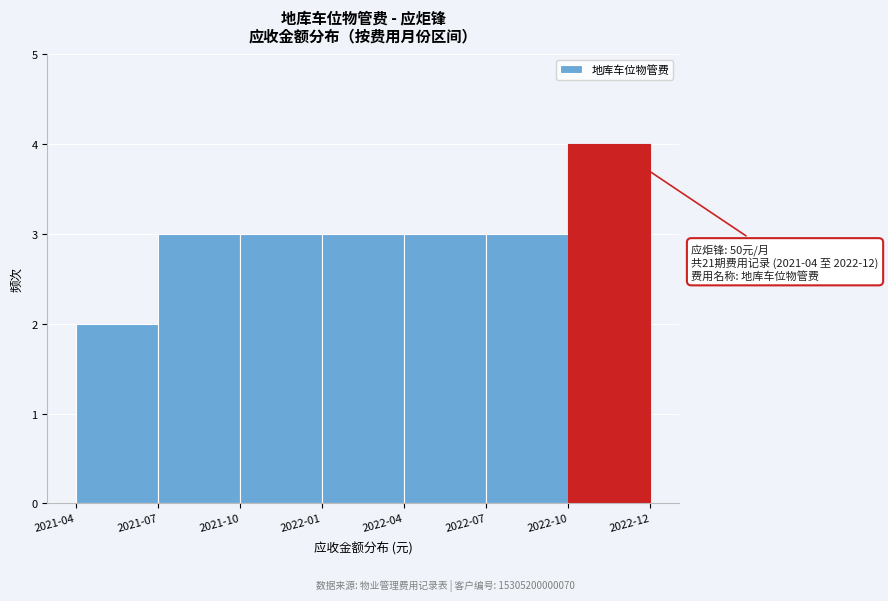

Reading left to right, what are all the values shown in this chart?

2	3	3	3	3	3	4